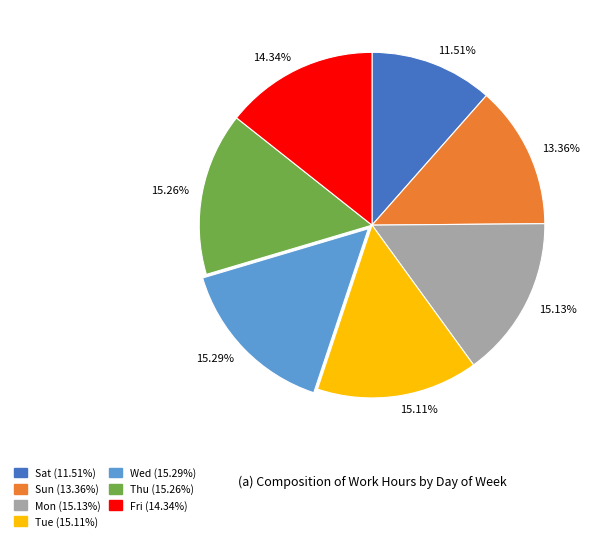

What percentage do Tue and Wed together represent?

30.4%